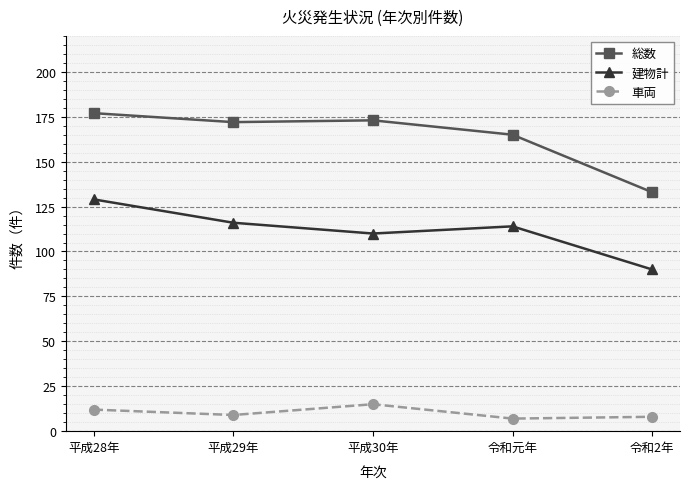

Which category has the lowest value in the 建物計 series?

令和2年